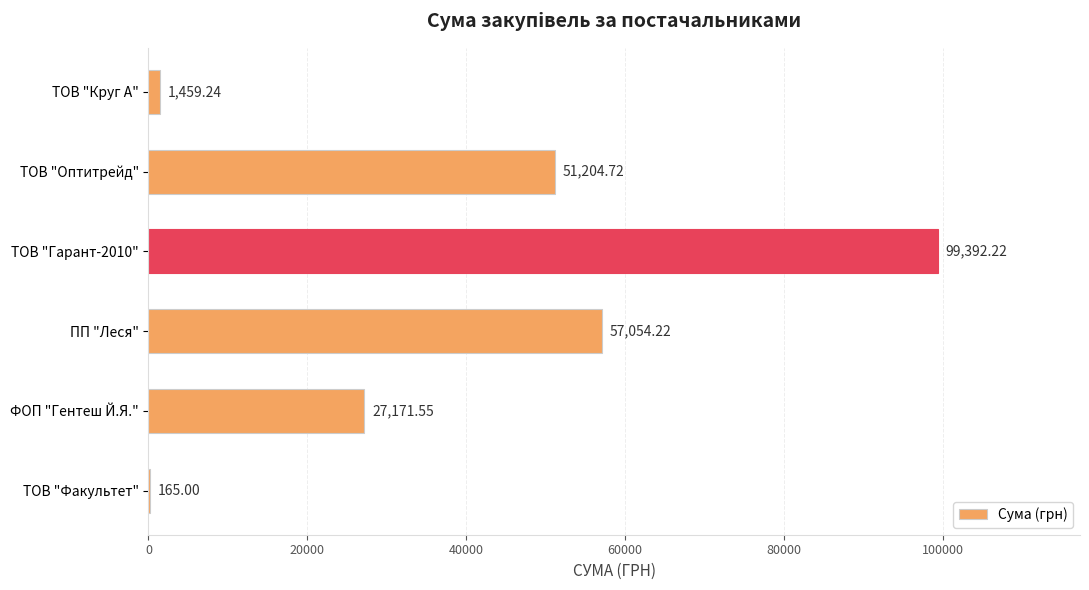

How many series are shown in this chart?

1